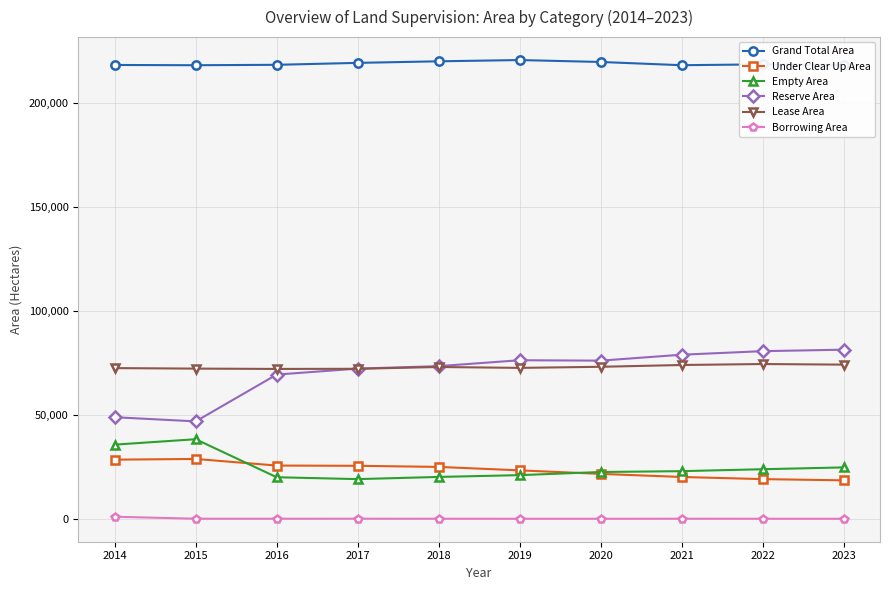

True or false: Borrowing Area and Lease Area intersect in this chart.

False